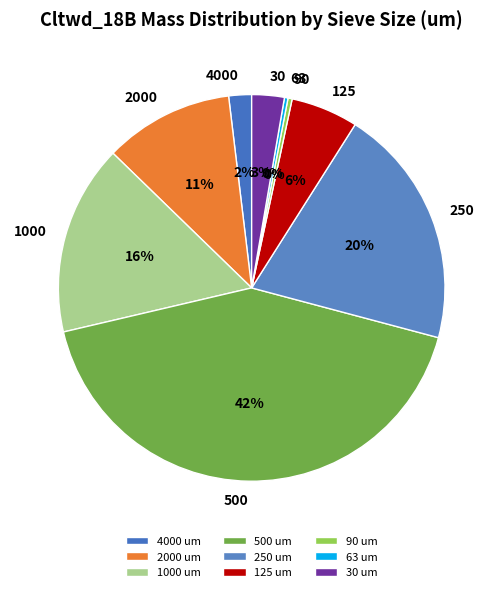

To the nearest percent, what is the average slice percentage?

11%